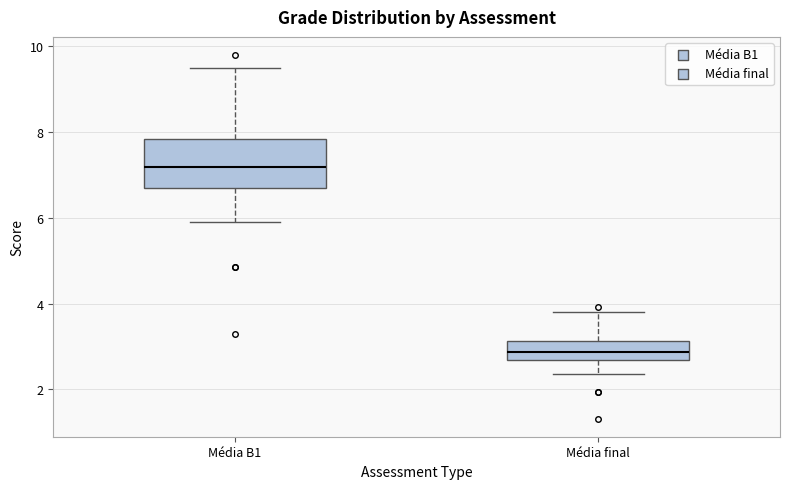

Reading left to right, transcribe this box plot: for each box, give where its median line is, the range the box spans, and where its two whiskers end, as read against the y-axis. The values are not printed on the chart, so give them approximately, as read against the axis.

Média B1: median 7.2, box 6.6 to 7.8, whiskers 6.0 to 9.6
Média final: median 2.8, box 2.6 to 3.2, whiskers 2.4 to 3.8